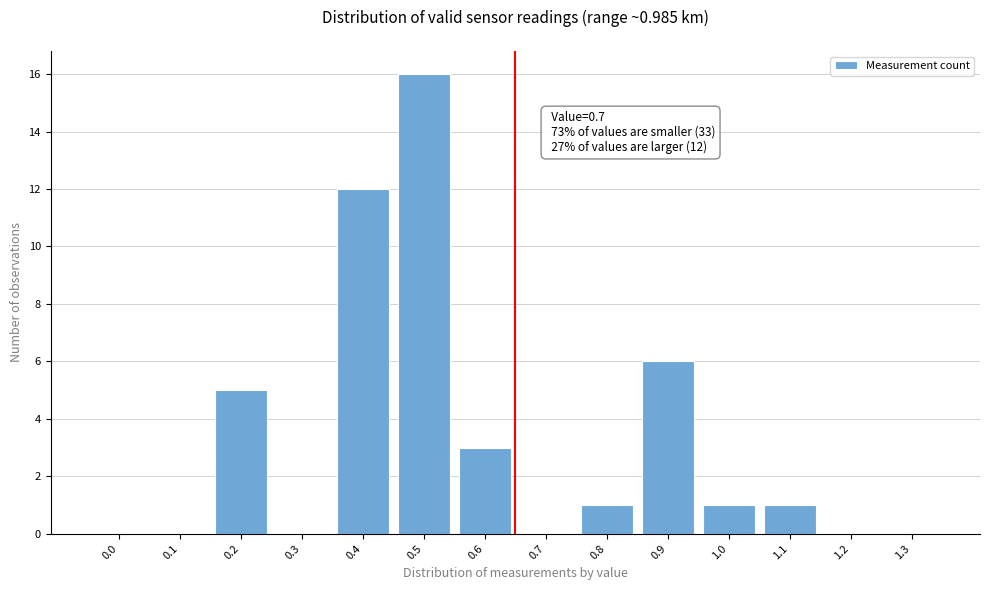

Reading right to left, transcribe all the data shown in this chart.

1.3=0	1.2=0	1.1=1	1.0=1	0.9=6	0.8=1	0.7=0	0.6=3	0.5=16	0.4=12	0.3=0	0.2=5	0.1=0	0.0=0